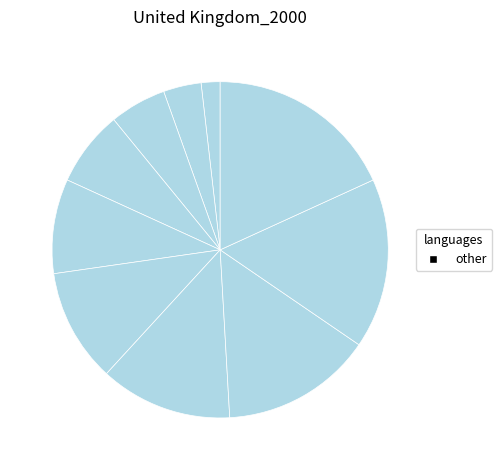

How many slices are in this pie chart?

10